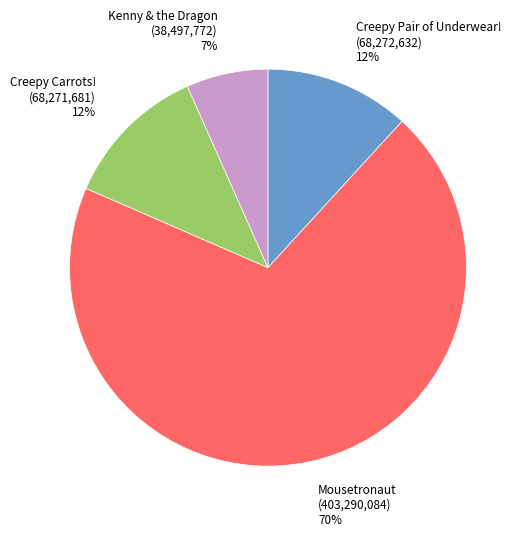

Approximately how many times larger is the value at Kenny & the Dragon compared to Mousetronaut?

0.1